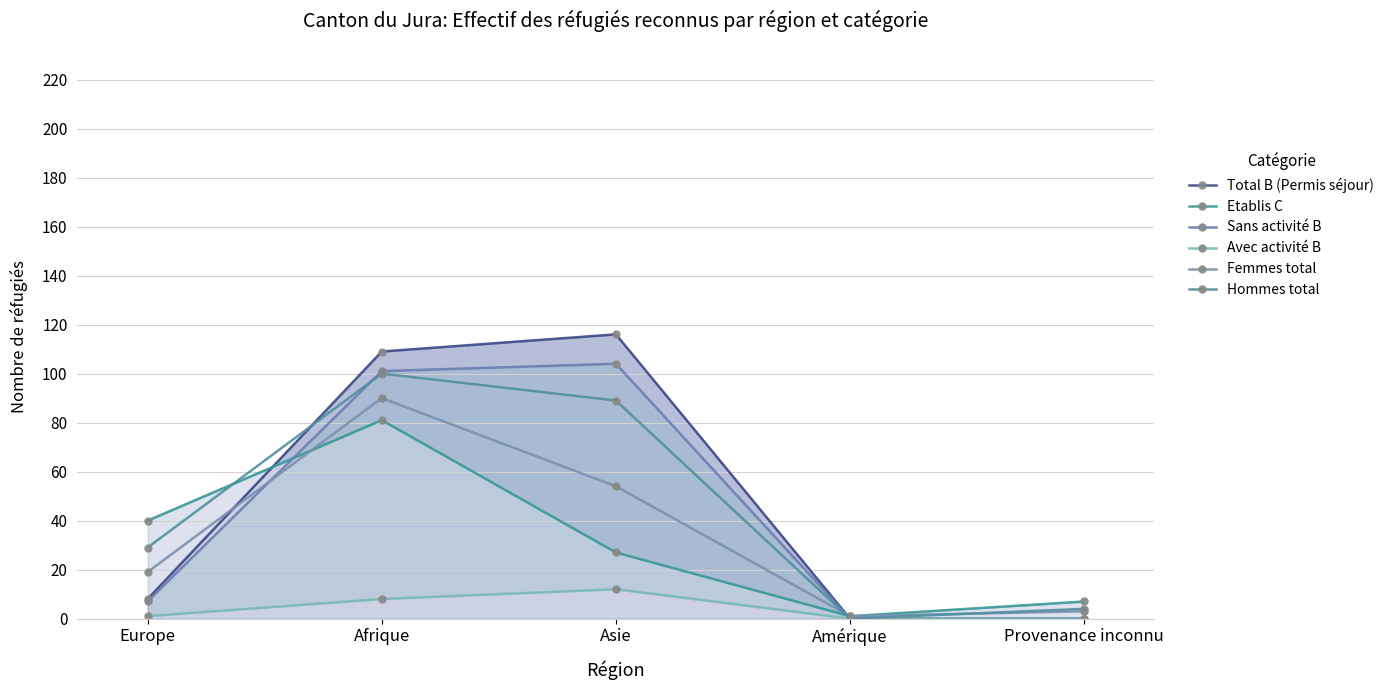

What is the difference between the maximum and minimum values in the Avec activité B series?

12